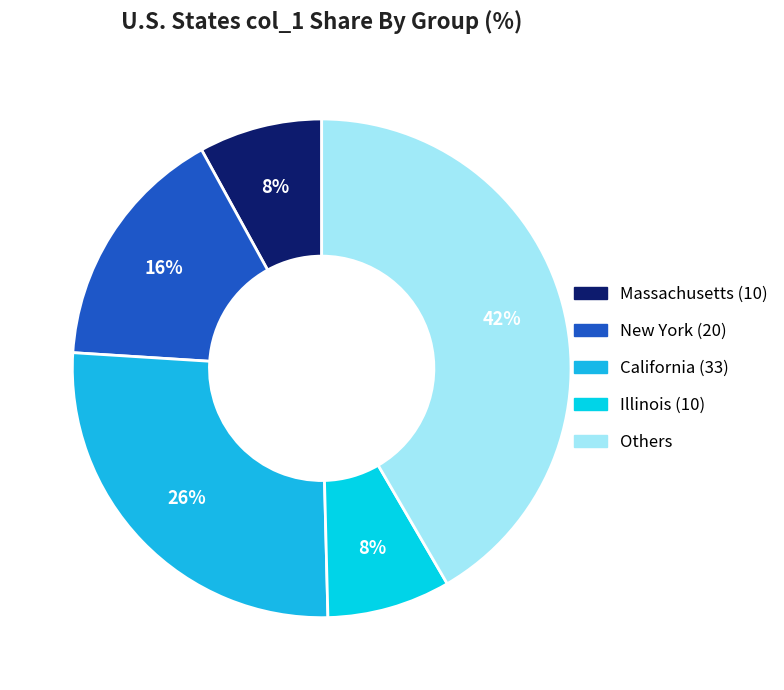

How many segments does this pie chart have?

5